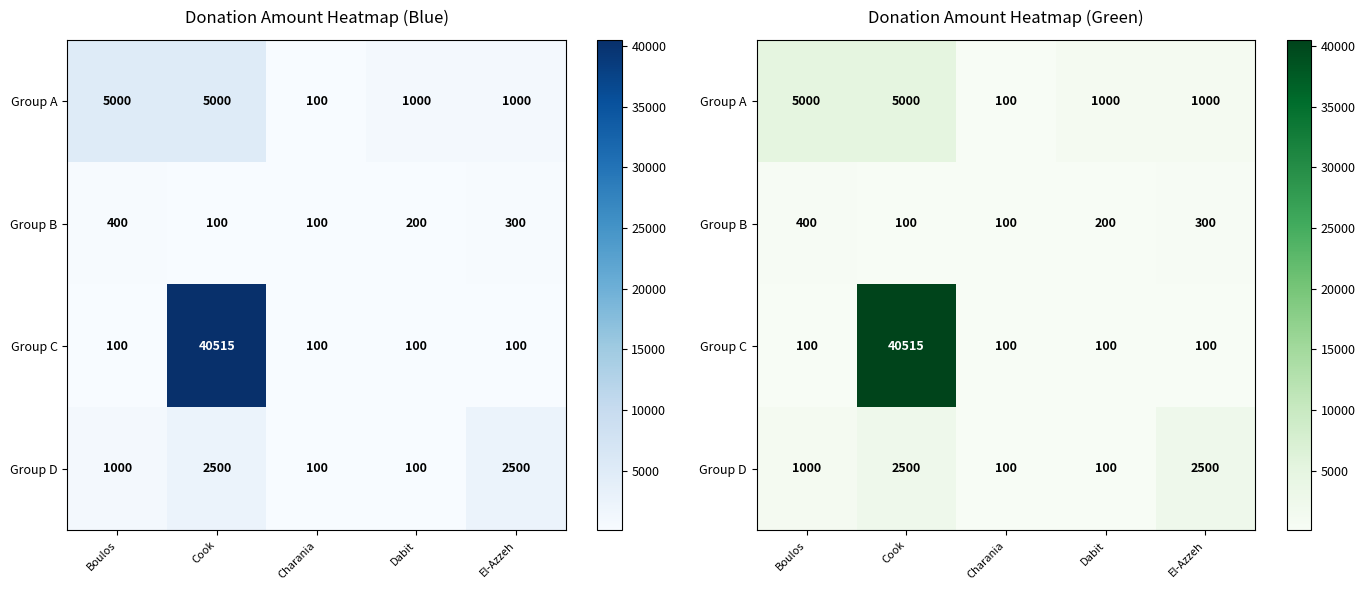

Which category has the lowest value in the Group D series?

Charania